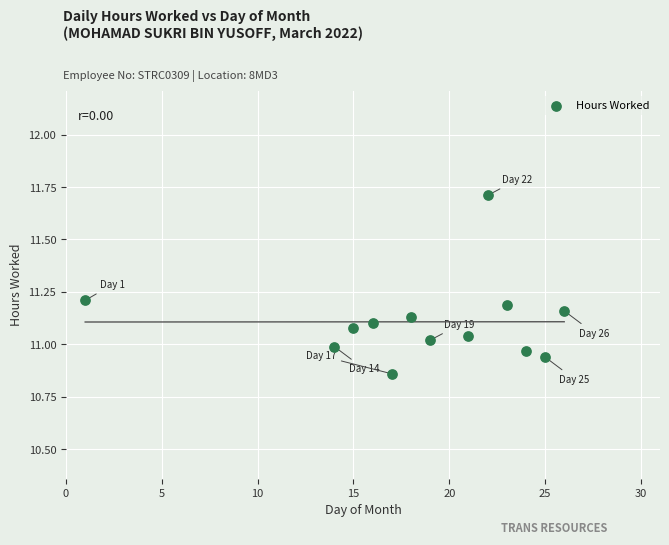

What is the range of X values (max minus min)?

25.0